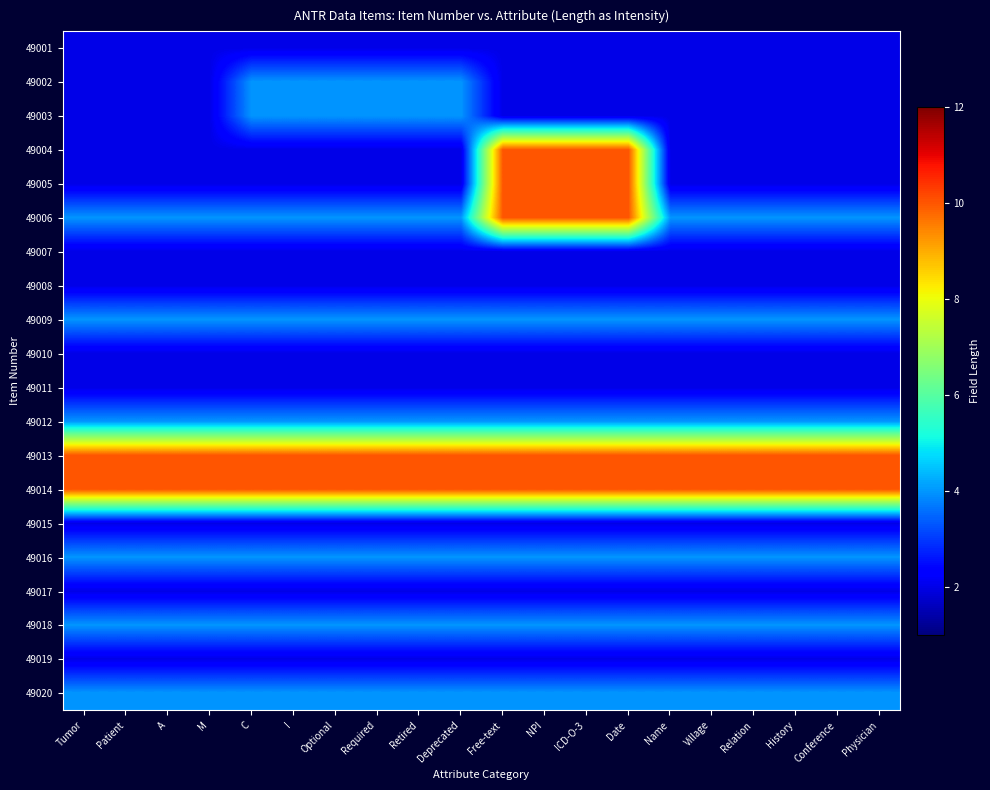

What is the maximum value shown in the chart?

10